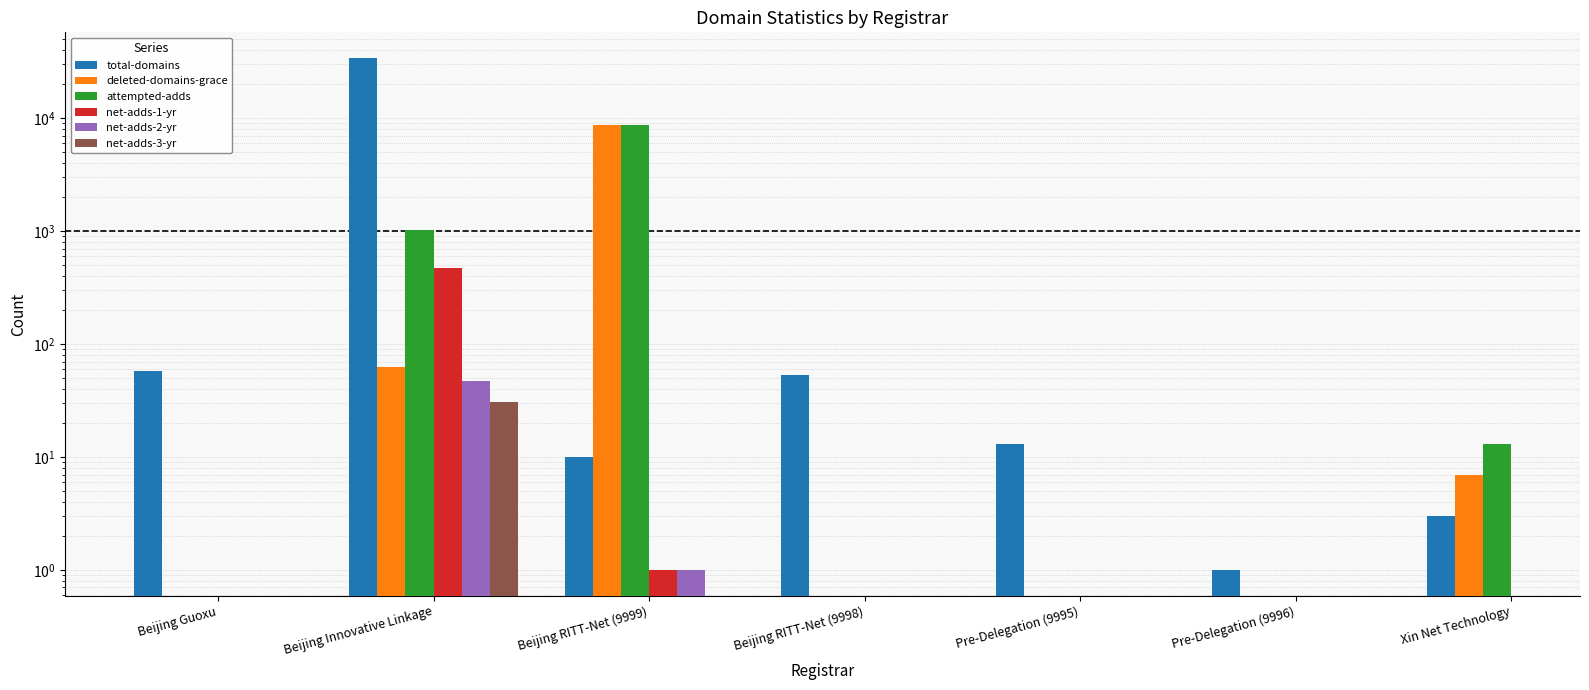

What is the label of the 2nd bar from the right?

Pre-Delegation (9996)